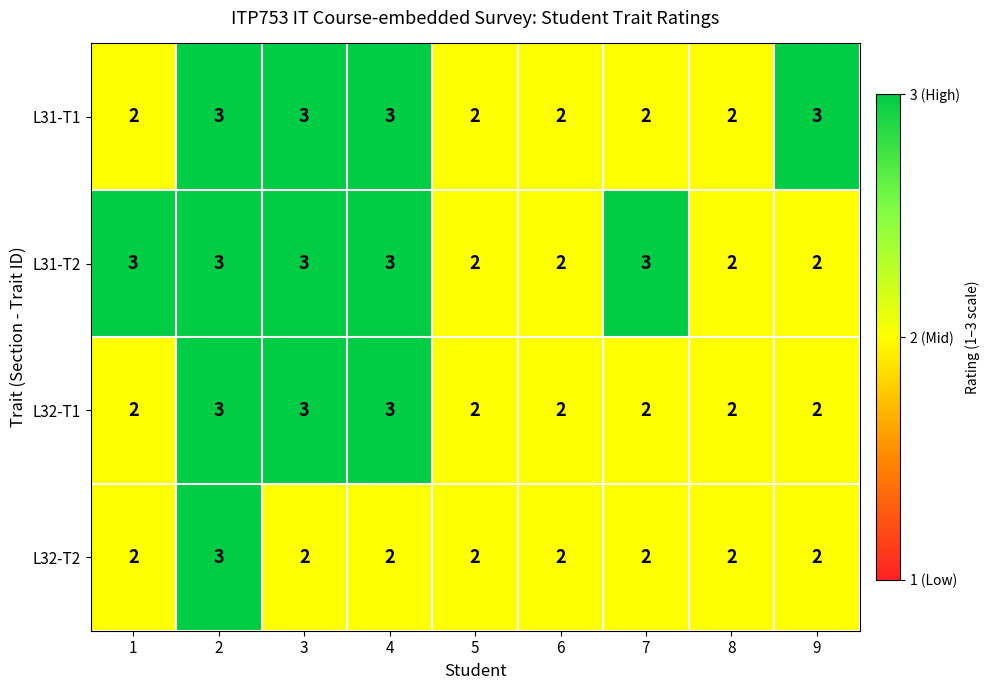

What is the minimum value shown in the chart?

2